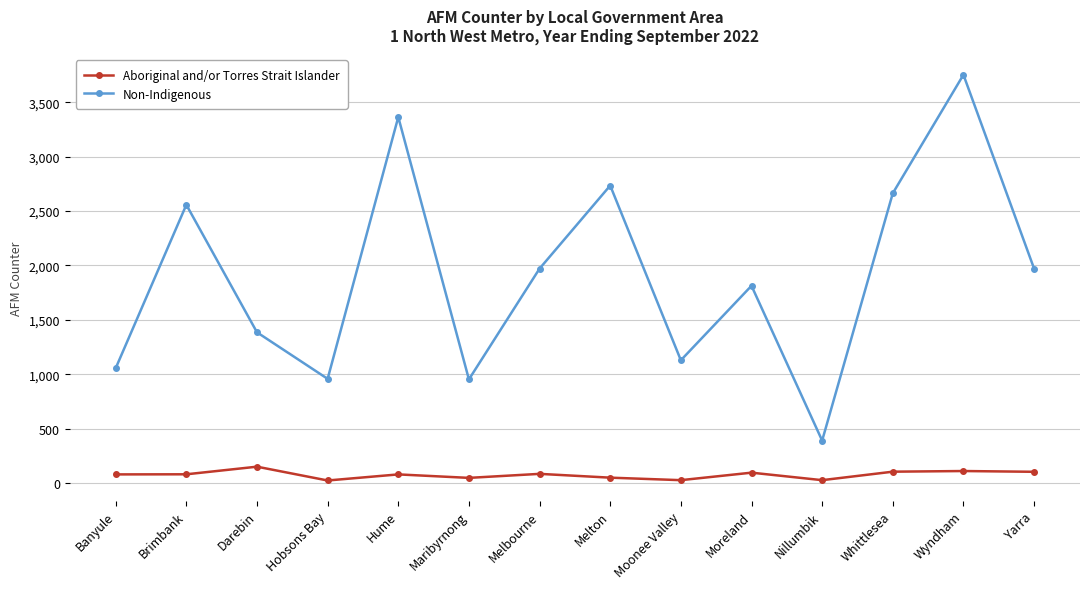

What position from the left is Moonee Valley?

9